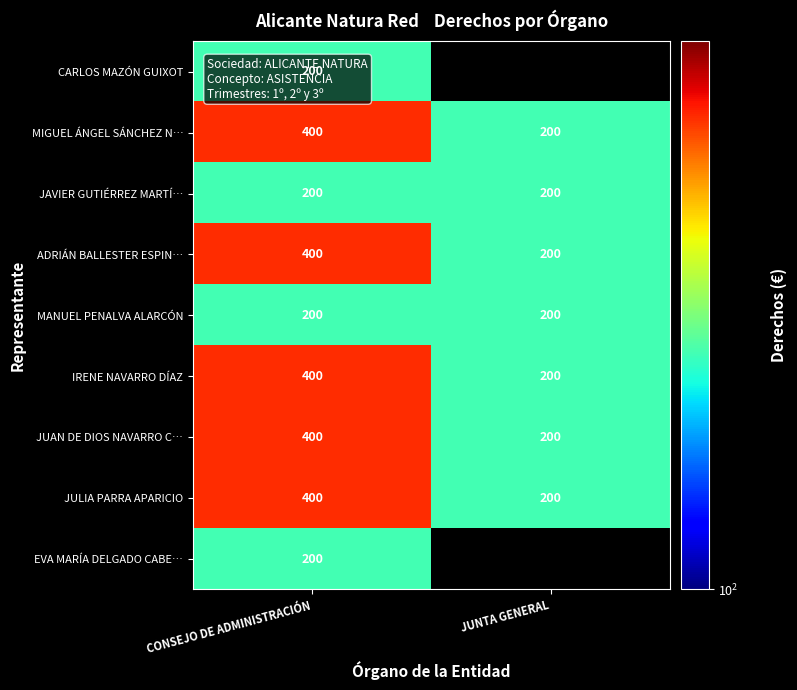

What is the sum of all JAVIER GUTIÉRREZ MARTÍ… values?

400